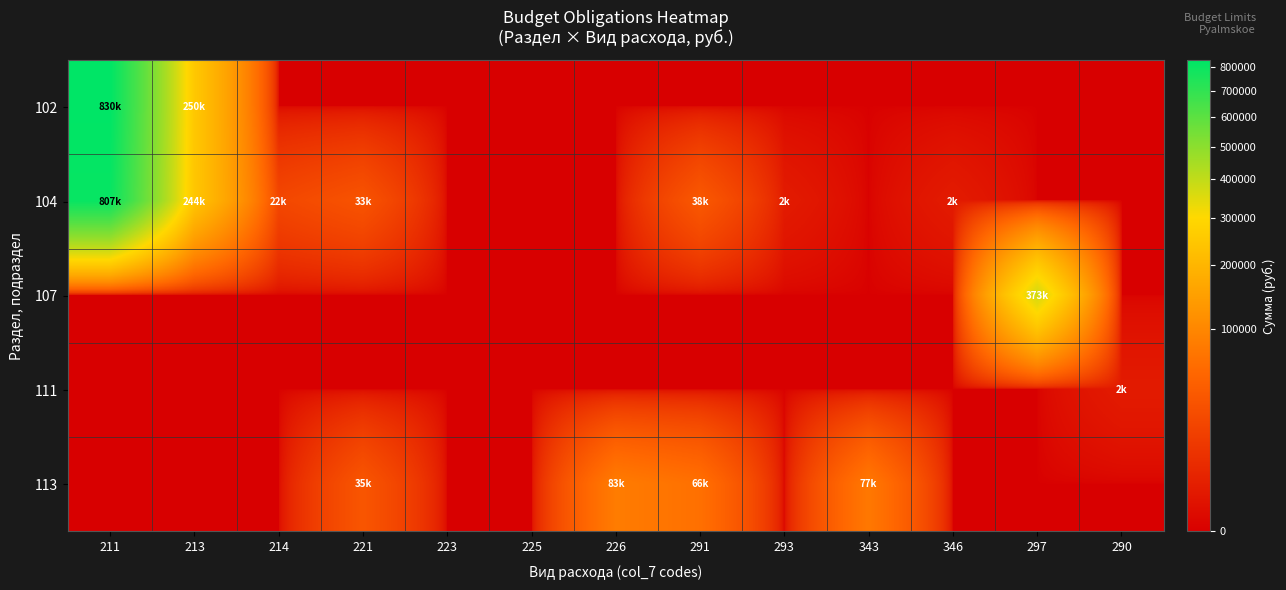

Which series has the largest range (max minus min)?

102